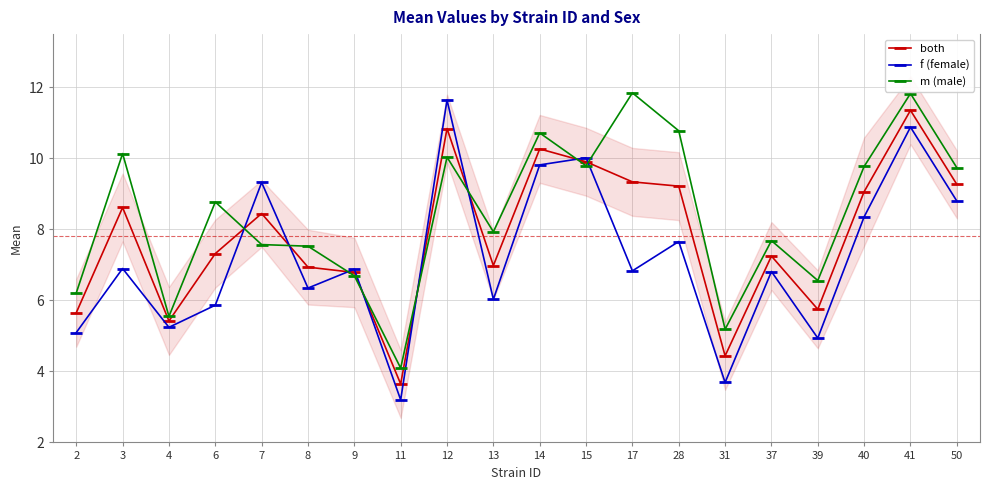

What is the sum of the both values at 37 and 6?

14.6